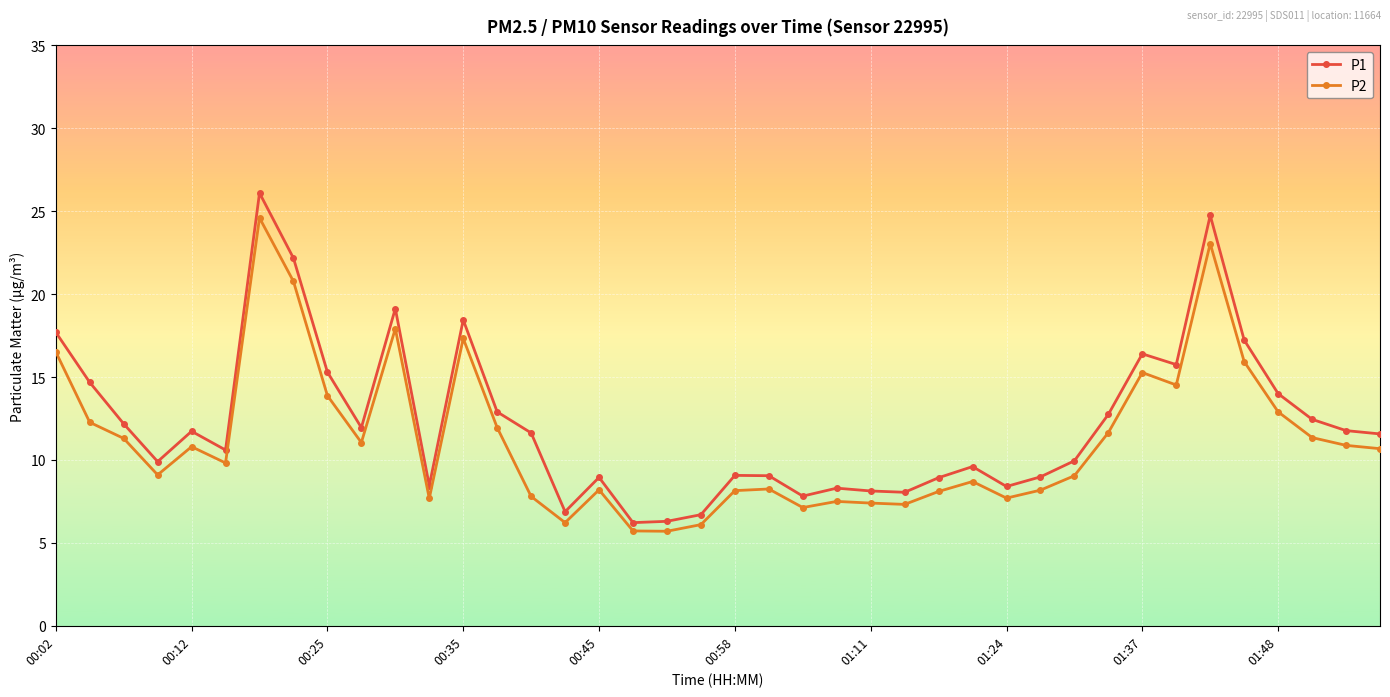

What is the difference between the maximum and minimum values in the P2 series?

18.9